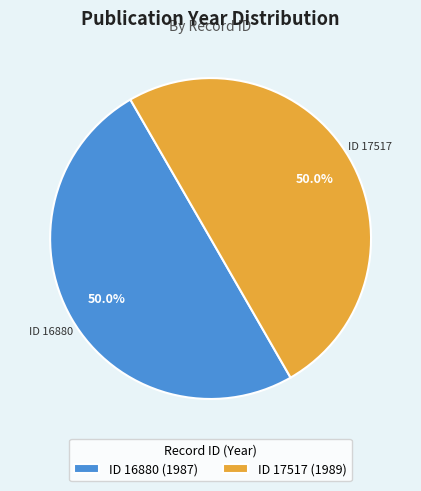

What is the ratio of the value at ID 16880 (1987) to the value at ID 17517 (1989)?

1.0